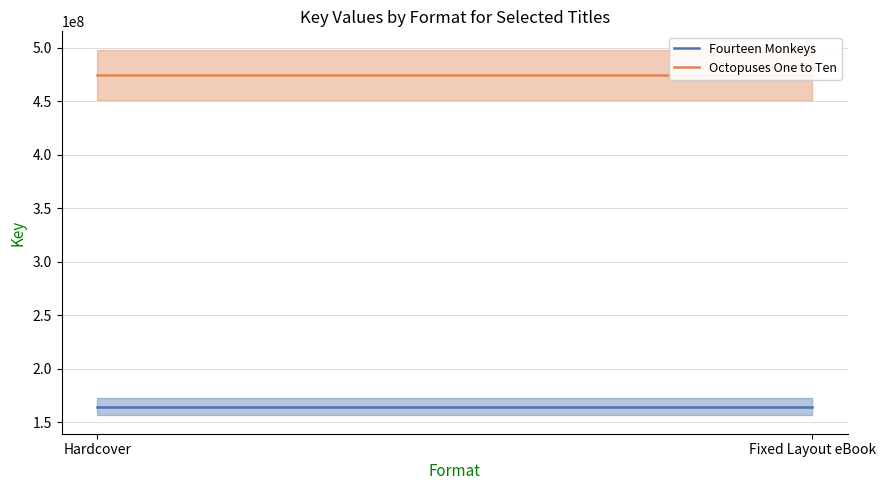

What is the greatest value displayed?

474381499